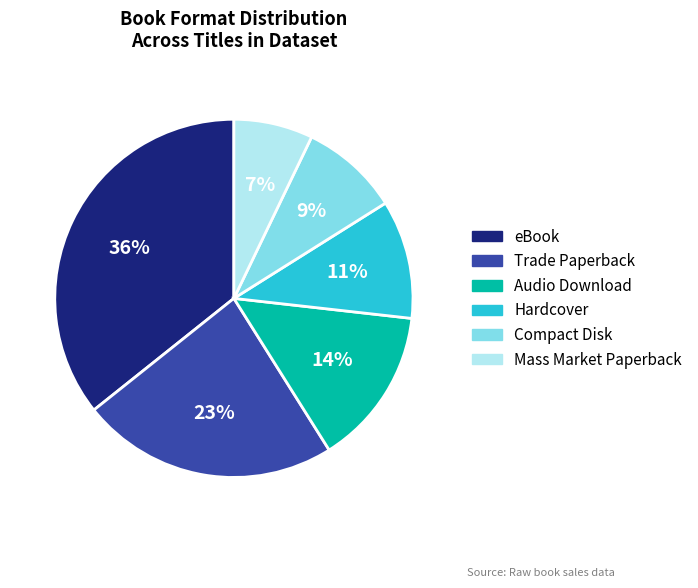

The Audio Download slice represents 27% of the pie. True or false?

False